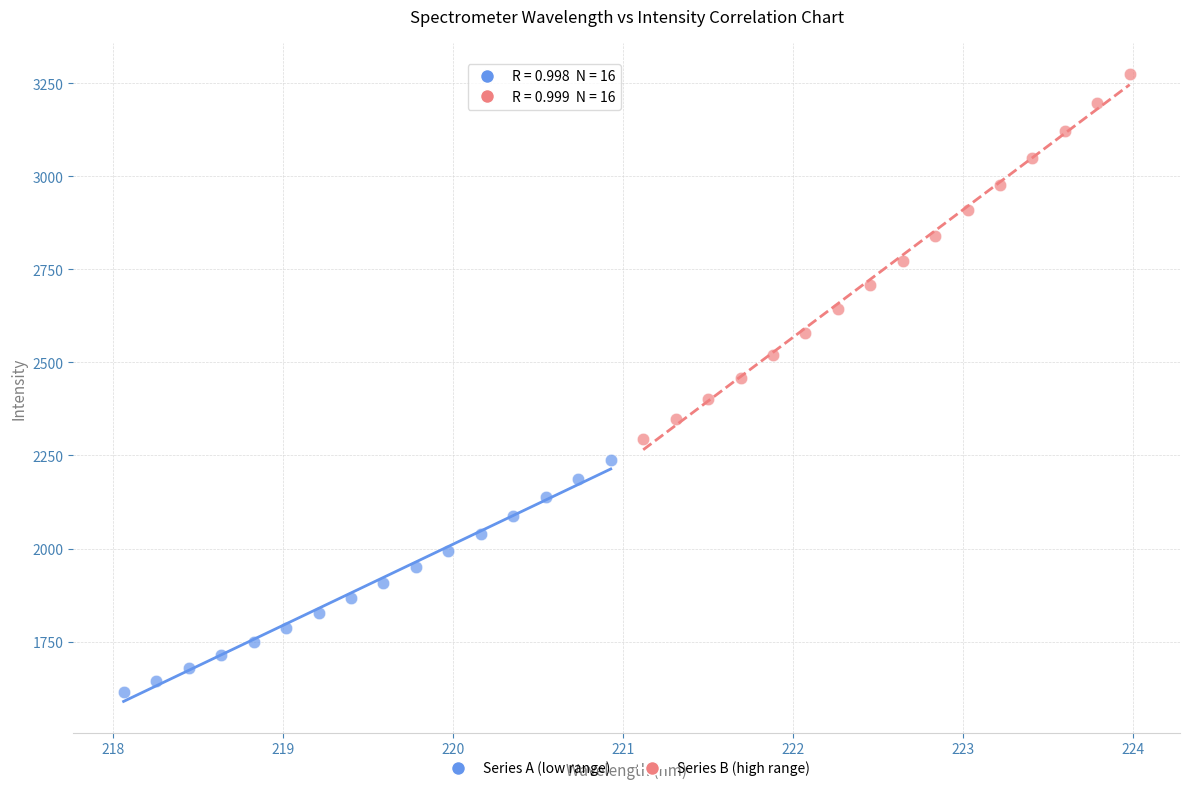

Which series contains the highest Y value?

Series B (high range)